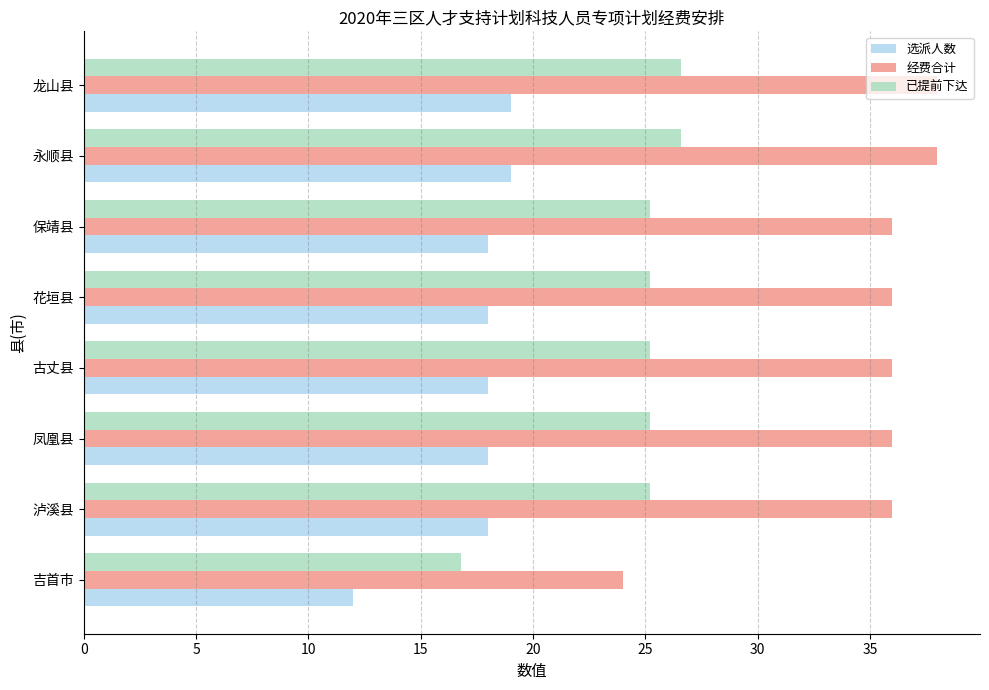

Rank the series by their maximum value, from highest to lowest.

经费合计, 已提前下达, 选派人数